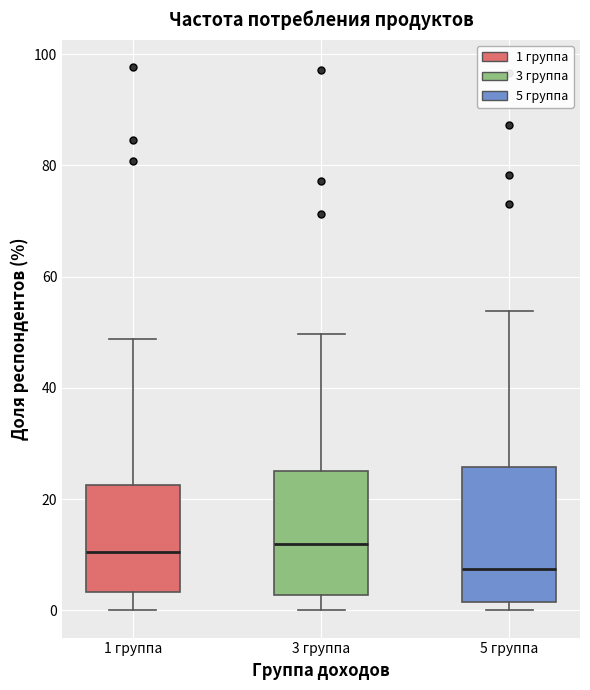

Where is the upper edge of the box for 3 группа on the y-axis? The values are not printed on the chart, so give them approximately, as read against the axis.

24